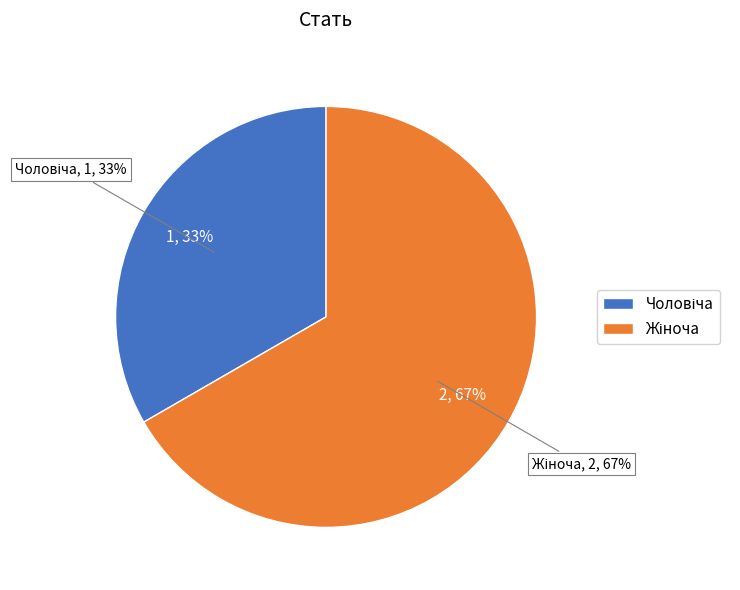

How many slices are in this pie chart?

2